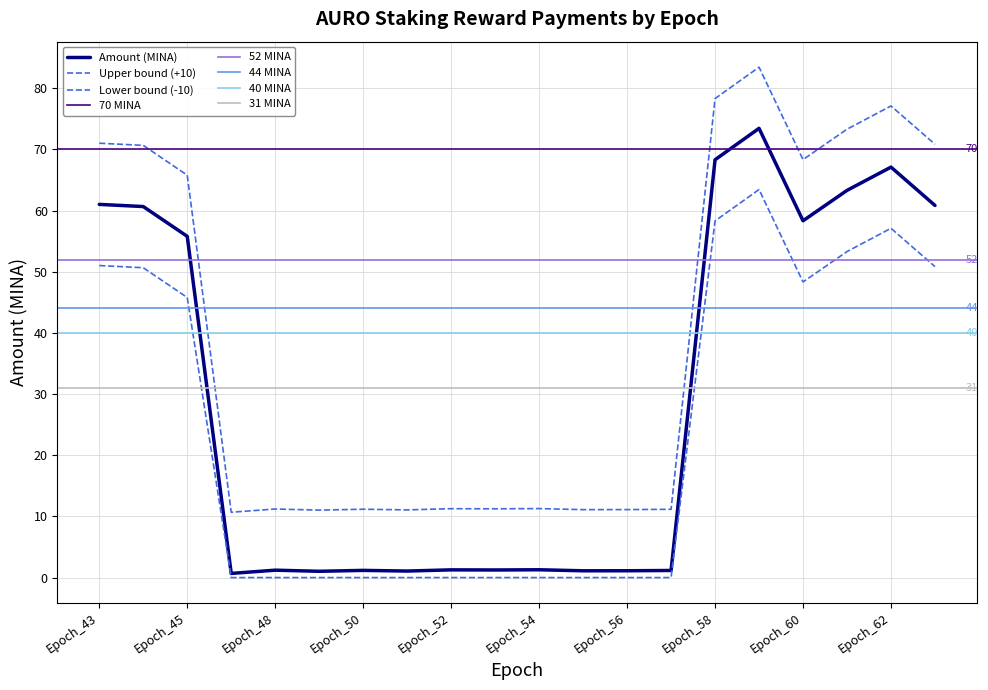

What is the sum of all values?

581.1